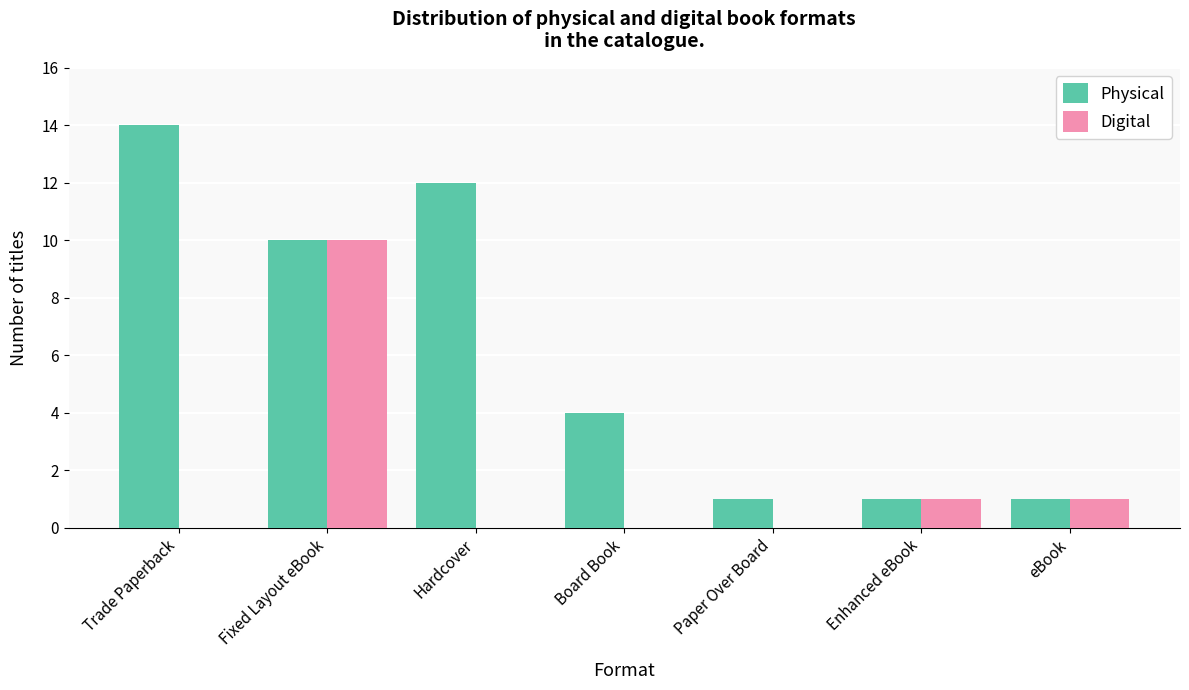

At which category is the sum across all series the highest?

Fixed Layout eBook